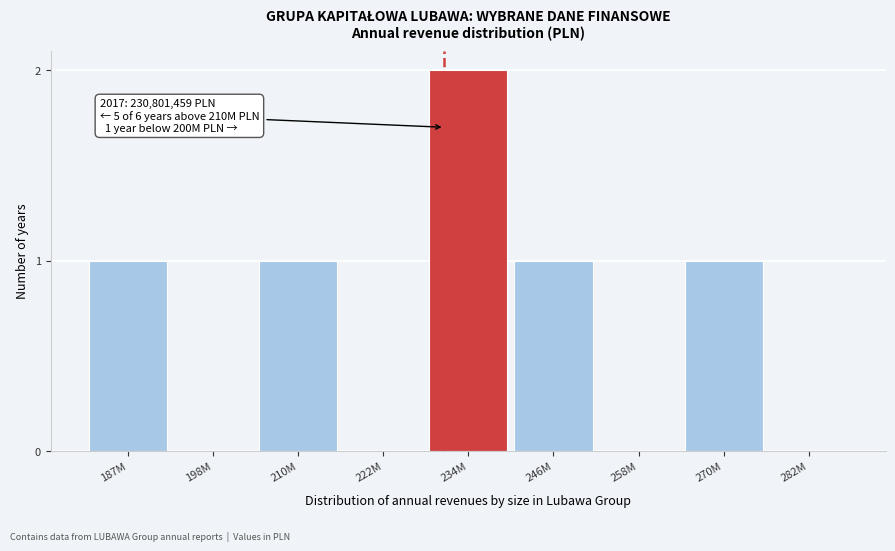

Reading left to right, extract all data points from this chart.

187M=1	198M=0	210M=1	222M=0	234M=2	246M=1	258M=0	270M=1	282M=0